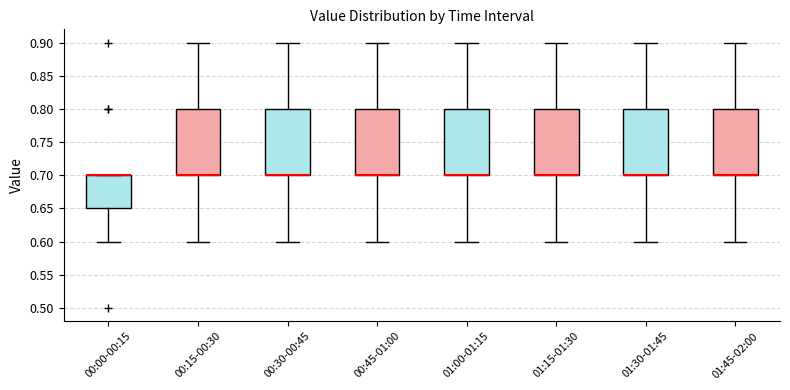

Where is the lower edge of the box for 00:30-00:45 on the y-axis? The values are not printed on the chart, so give them approximately, as read against the axis.

0.70